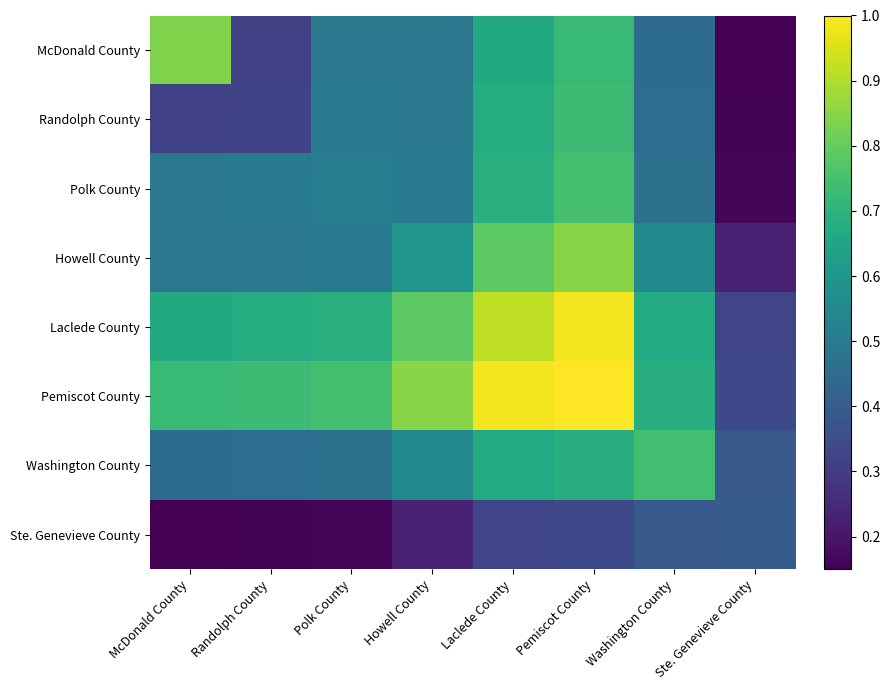

At how many categories does at least one series exceed 0?

8